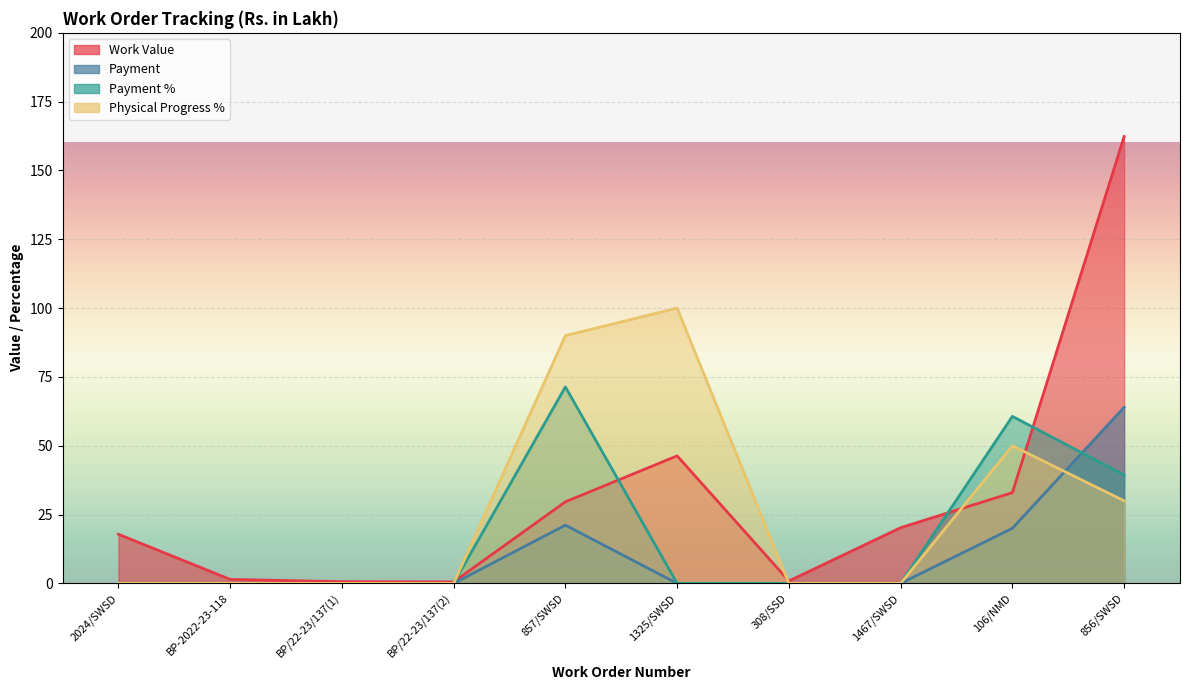

Rank the series by their maximum value, from lowest to highest.

Payment, Payment %, Physical Progress %, Work Value